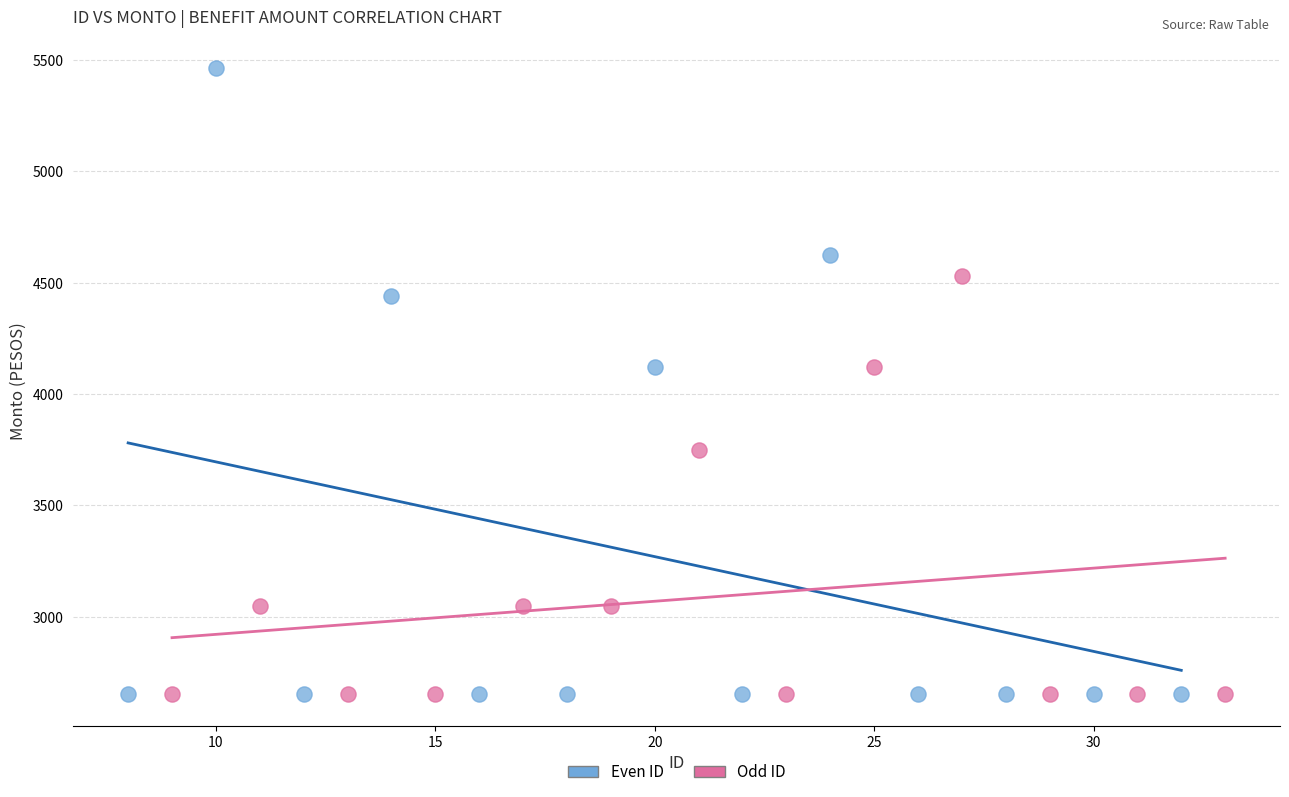

Which series reaches the maximum Y coordinate?

Even ID